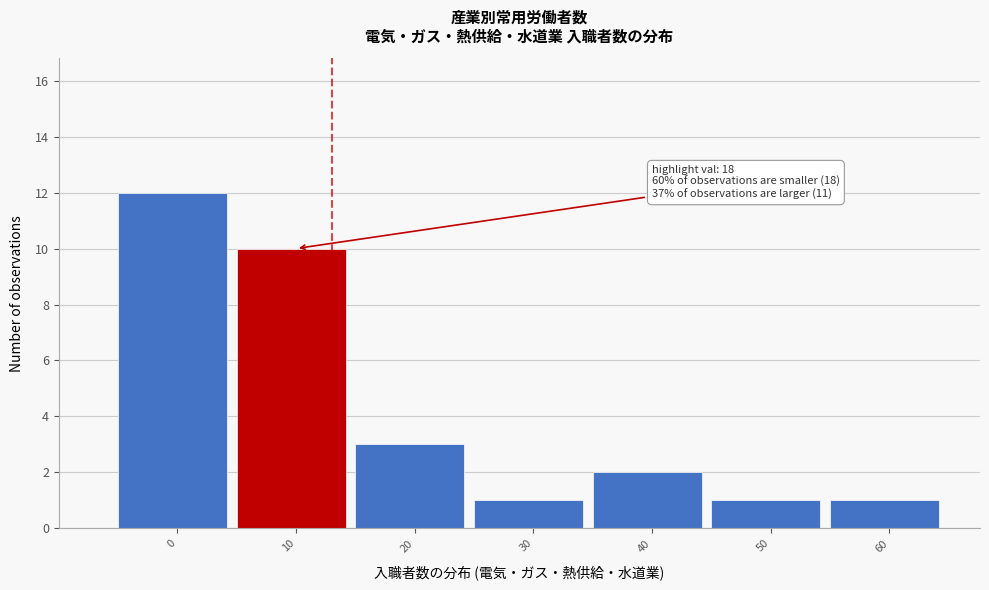

Reading right to left, list all the values displayed in this chart.

60=1	50=1	40=2	30=1	20=3	10=10	0=12